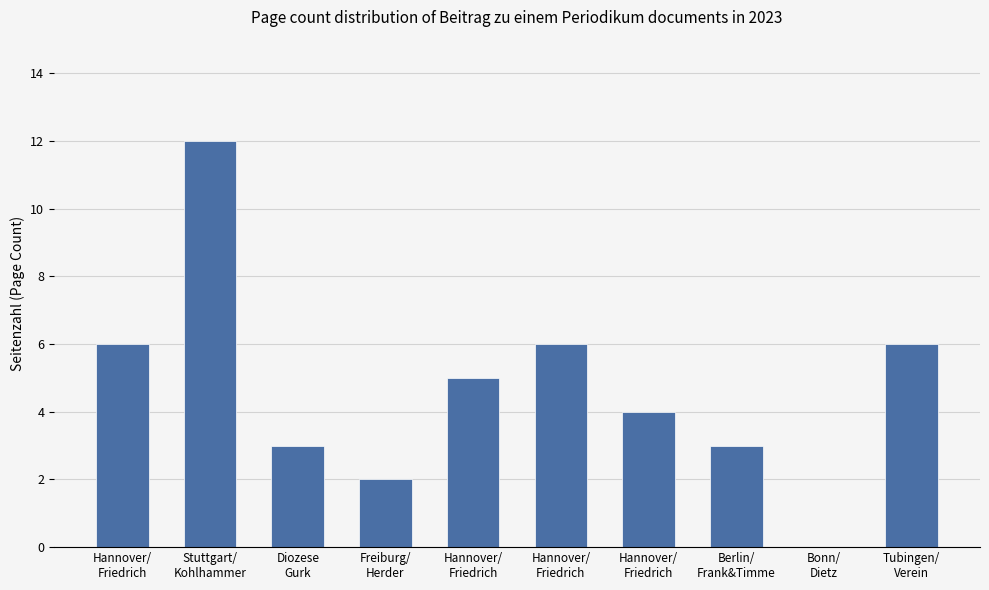

What is the change in value from Hannover/
Friedrich to Berlin/
Frank&Timme?

-3